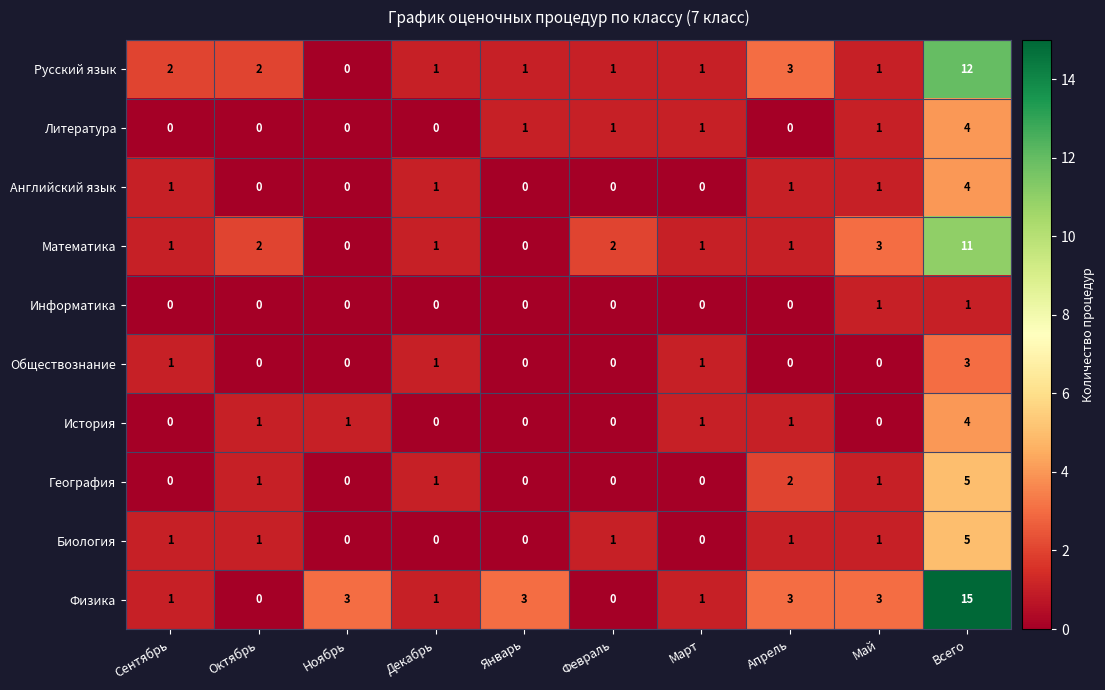

Where is Математика nearest to the value 5?

Май